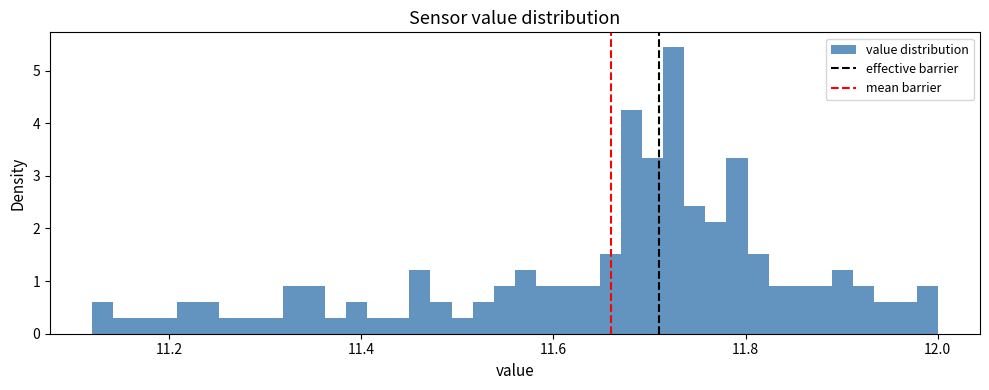

Read against the x-axis, roughly where is the centre of the tallest bar?

11.72